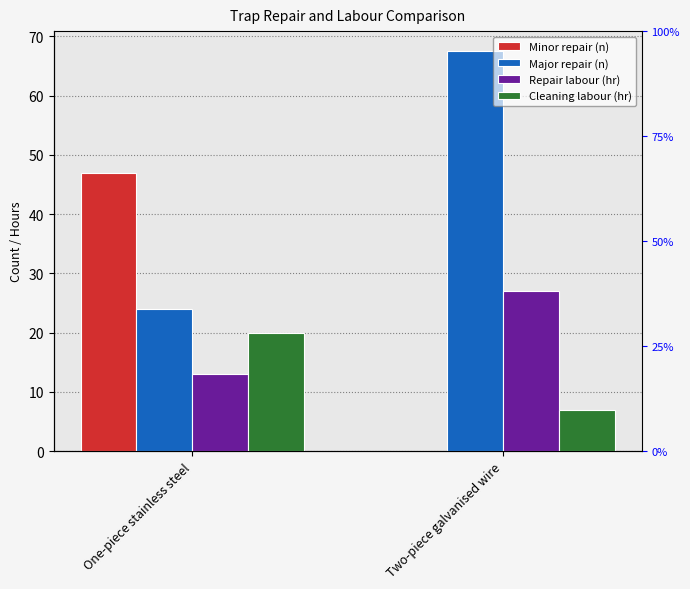

At which category is the sum across all series the highest?

One-piece stainless steel